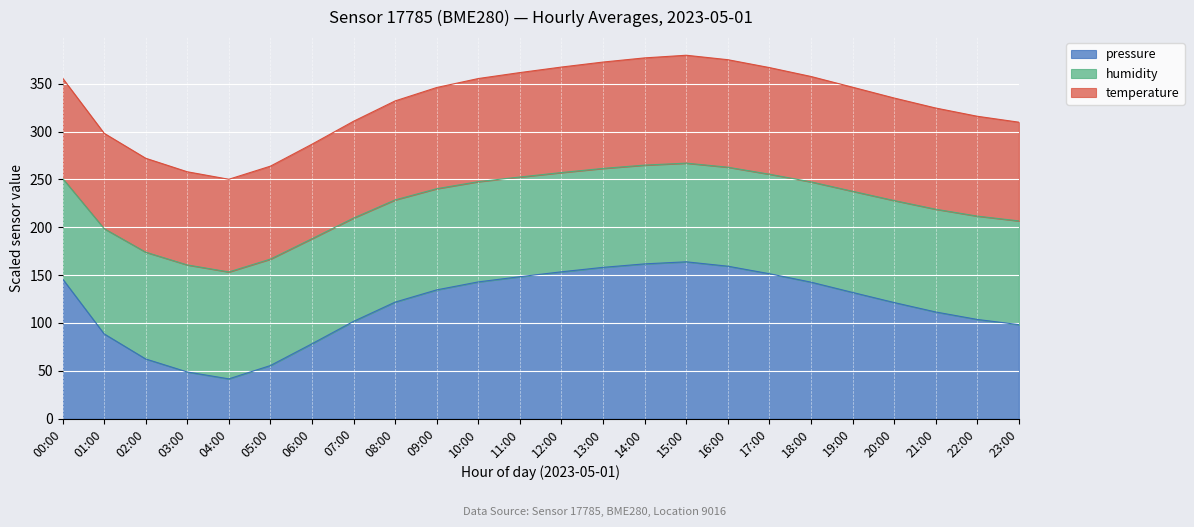

Which label corresponds to the largest value in the chart?

15:00